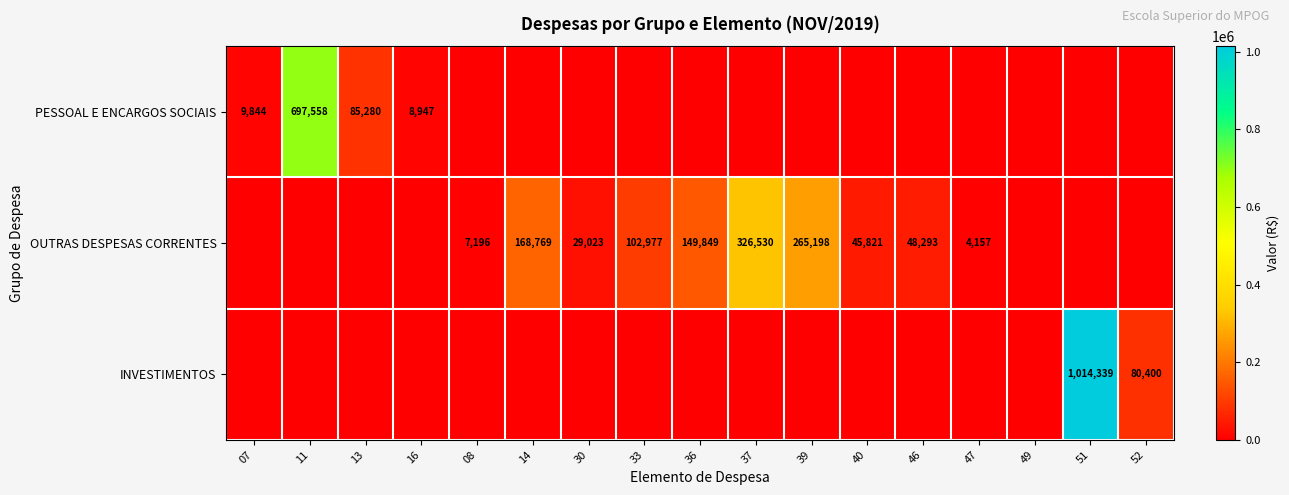

Is it true that INVESTIMENTOS equals 550568 at 51?

False